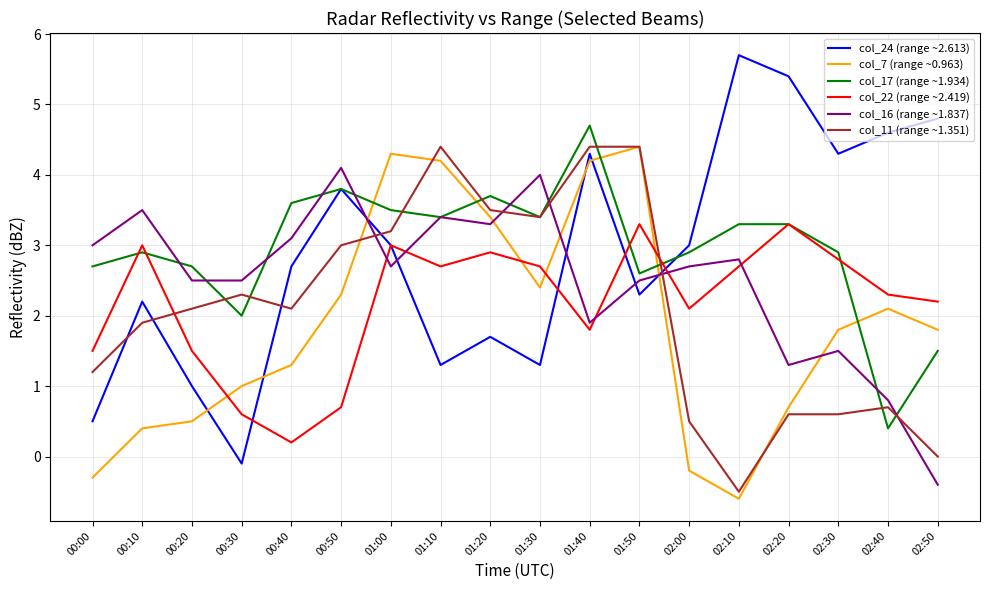

Reading right to left, what are all the values shown in this chart?

col_24 (range ~2.613): 4.8	4.6	4.3	5.4	5.7	3.0	2.3	4.3	1.3	1.7	1.3	3.0	3.8	2.7	-0.1	1.0	2.2	0.5
col_7 (range ~0.963): 1.8	2.1	1.8	0.7	-0.6	-0.2	4.4	4.2	2.4	3.4	4.2	4.3	2.3	1.3	1.0	0.5	0.4	-0.3
col_17 (range ~1.934): 1.5	0.4	2.9	3.3	3.3	2.9	2.6	4.7	3.4	3.7	3.4	3.5	3.8	3.6	2.0	2.7	2.9	2.7
col_22 (range ~2.419): 2.2	2.3	2.8	3.3	2.7	2.1	3.3	1.8	2.7	2.9	2.7	3.0	0.7	0.2	0.6	1.5	3.0	1.5
col_16 (range ~1.837): -0.4	0.8	1.5	1.3	2.8	2.7	2.5	1.9	4.0	3.3	3.4	2.7	4.1	3.1	2.5	2.5	3.5	3.0
col_11 (range ~1.351): 0.0	0.7	0.6	0.6	-0.5	0.5	4.4	4.4	3.4	3.5	4.4	3.2	3.0	2.1	2.3	2.1	1.9	1.2